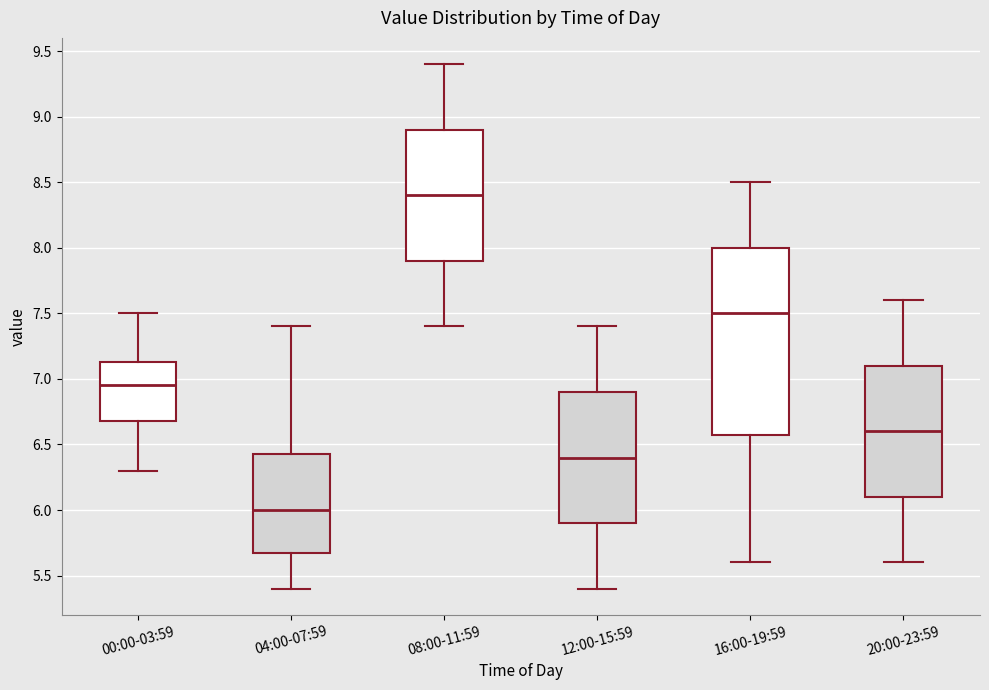

Reading left to right, read every box against the y-axis: the position of its median line, the range the box covers, and the ends of its whiskers. The values are not printed on the chart, so give them approximately, as read against the axis.

00:00-03:59: median 6.95, box 6.70 to 7.15, whiskers 6.30 to 7.50
04:00-07:59: median 6.00, box 5.70 to 6.45, whiskers 5.40 to 7.40
08:00-11:59: median 8.40, box 7.90 to 8.90, whiskers 7.40 to 9.40
12:00-15:59: median 6.40, box 5.90 to 6.90, whiskers 5.40 to 7.40
16:00-19:59: median 7.50, box 6.60 to 8.00, whiskers 5.60 to 8.50
20:00-23:59: median 6.60, box 6.10 to 7.10, whiskers 5.60 to 7.60